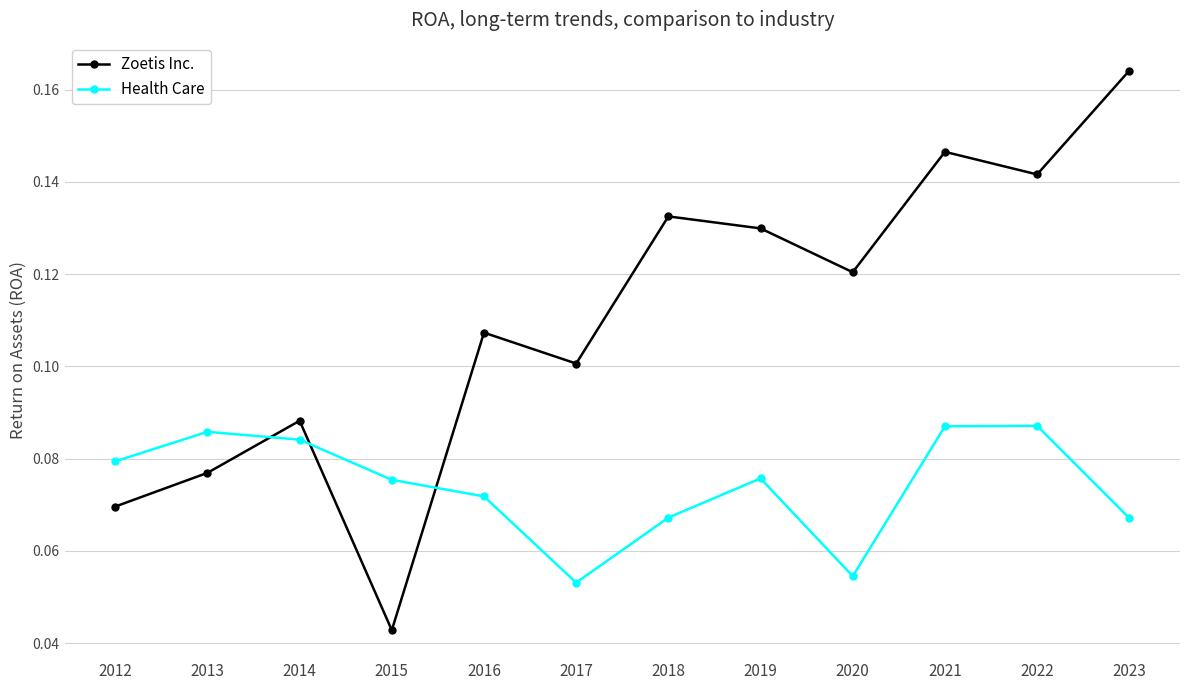

Count the Zoetis Inc. values in the range 0 to 1.

12